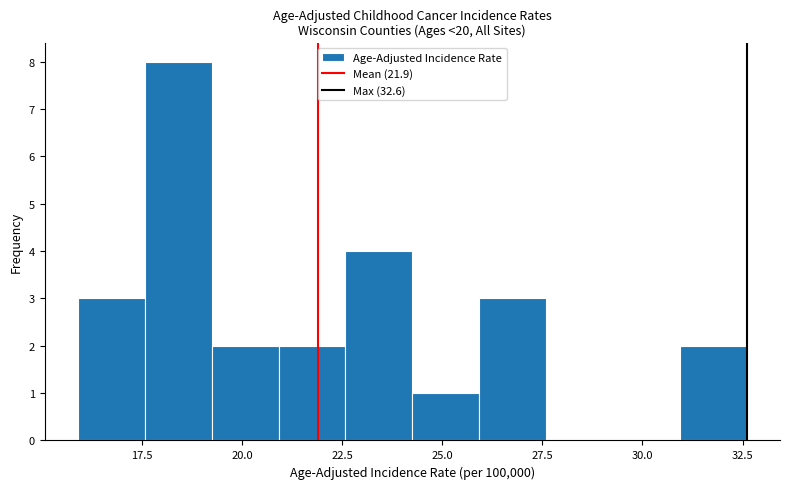

Read against the x-axis, roughly where is the centre of the tallest bar?

18.5